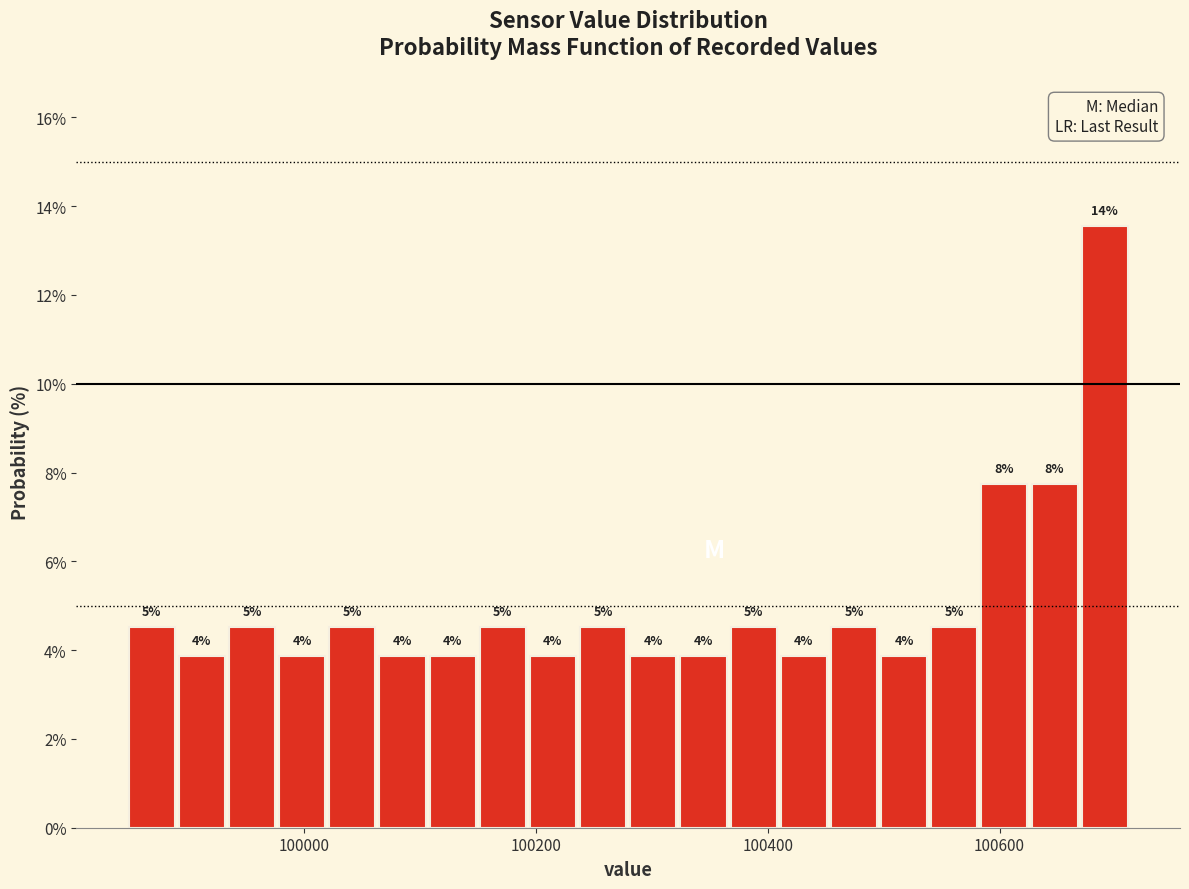

Read against the x-axis, roughly where is the centre of the tallest bar?

100700